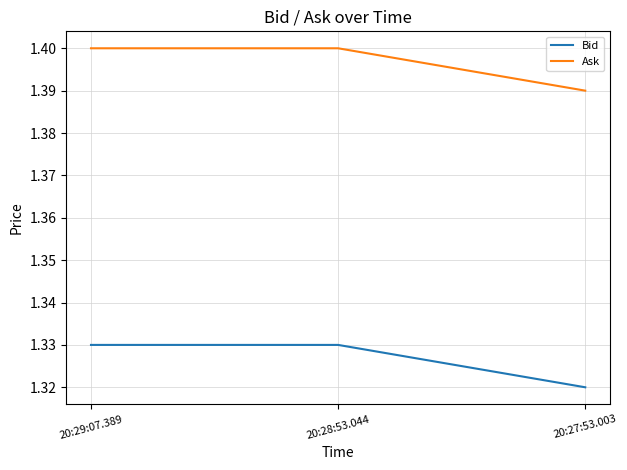

At how many categories does at least one series exceed 1?

3